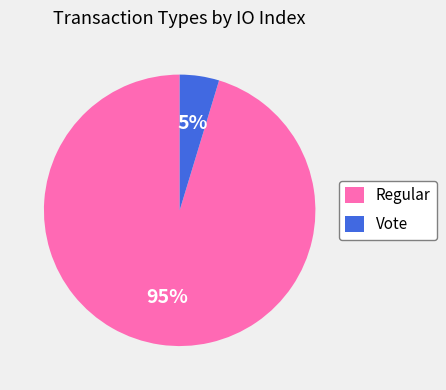

Is the sum of Vote and Regular greater than half?

Yes